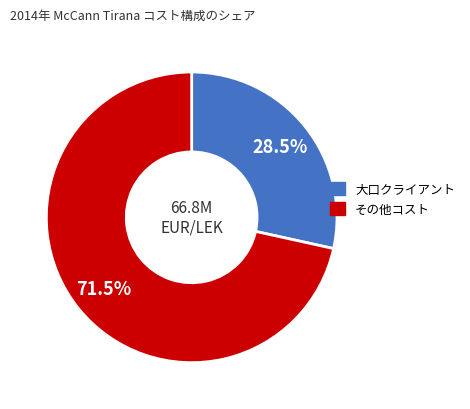

Is there a majority slice in this chart?

Yes